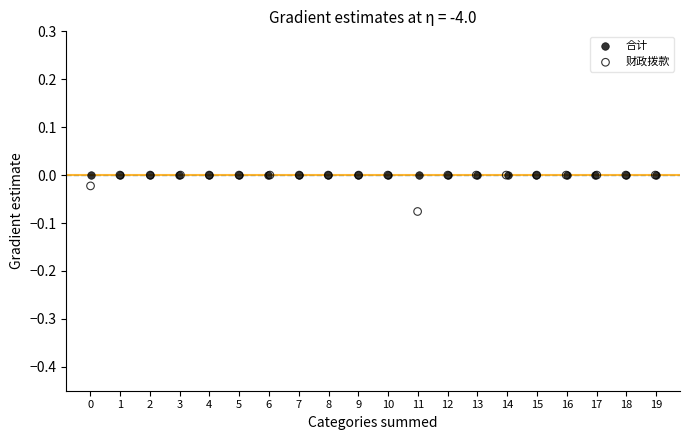

Which series contains the lowest Y value?

财政拨款